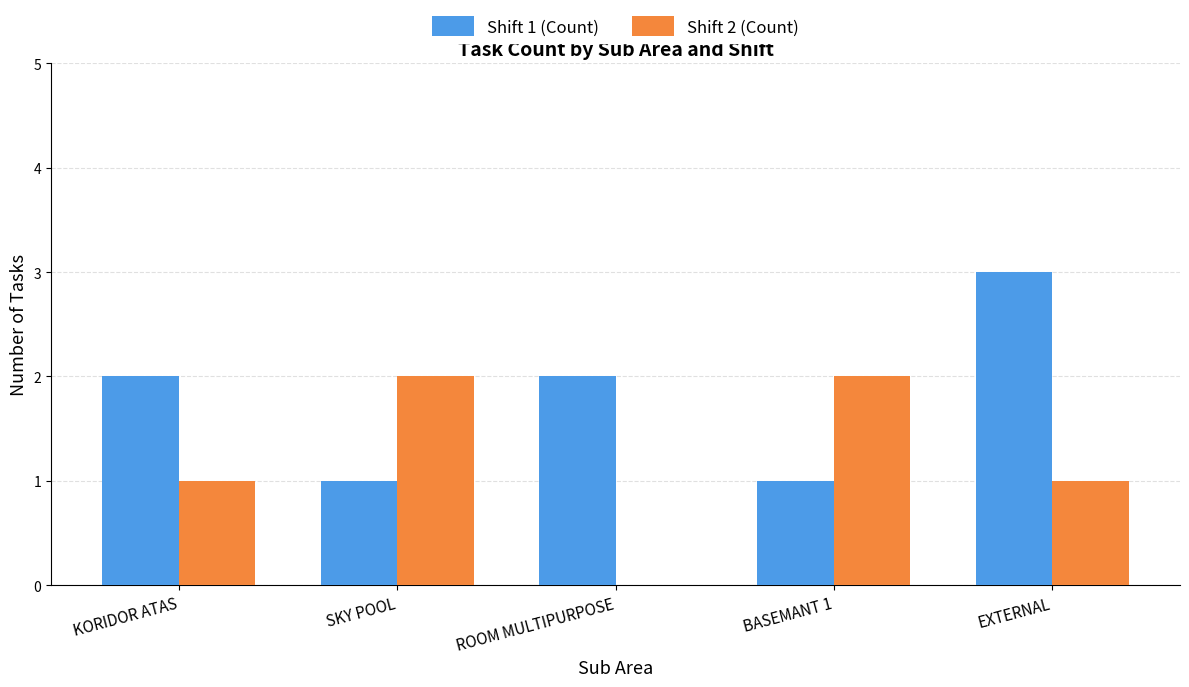

Which series changed the most between ROOM MULTIPURPOSE and BASEMANT 1?

Shift 2 (Count)